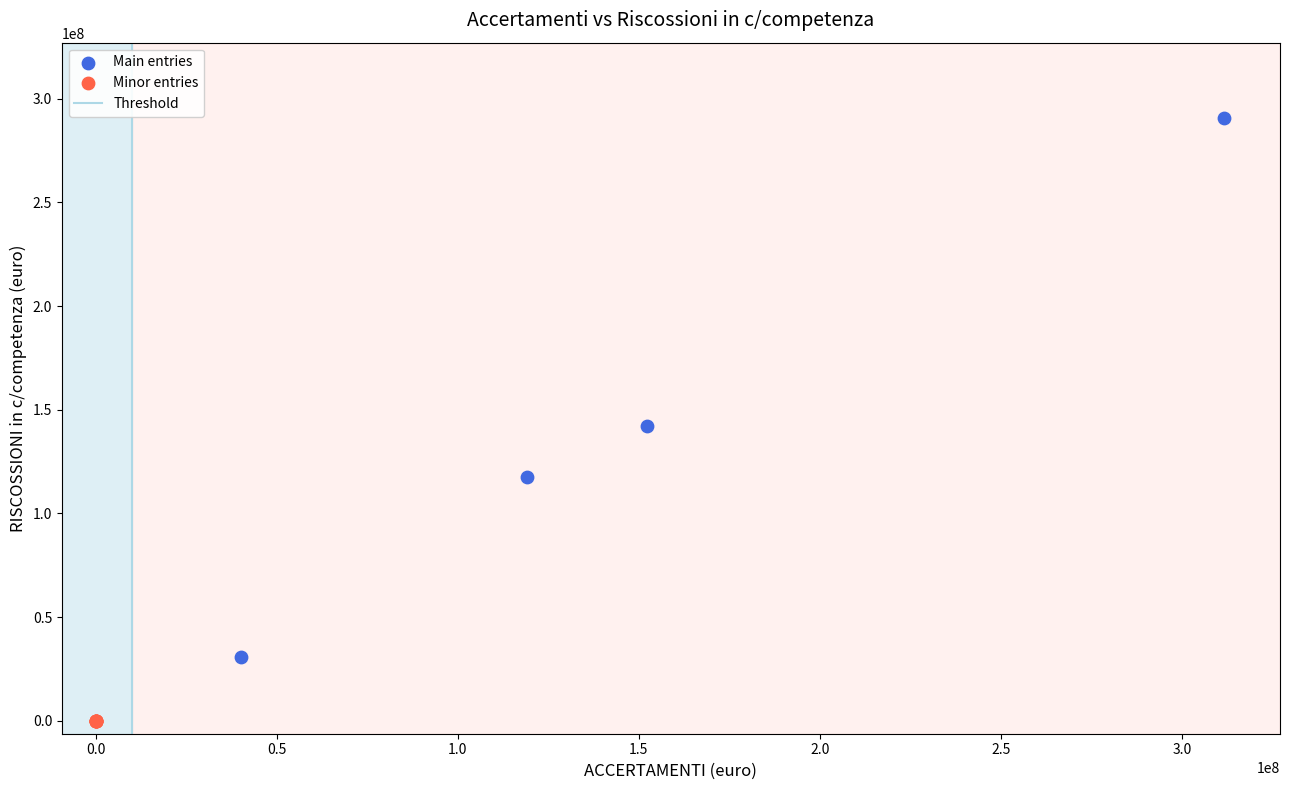

Which series reaches the maximum Y coordinate?

Main entries